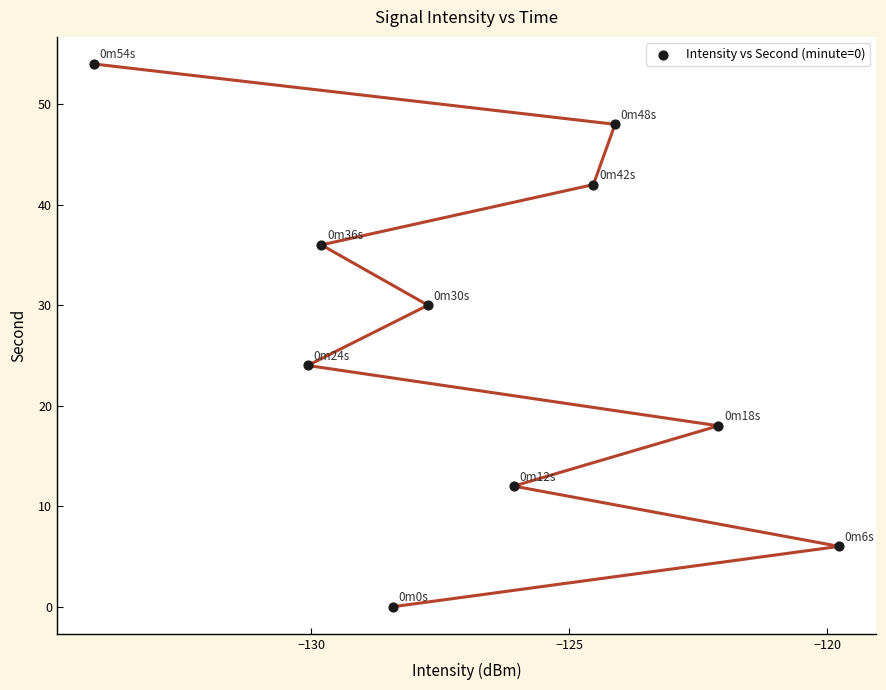

What is the average Y value?

27